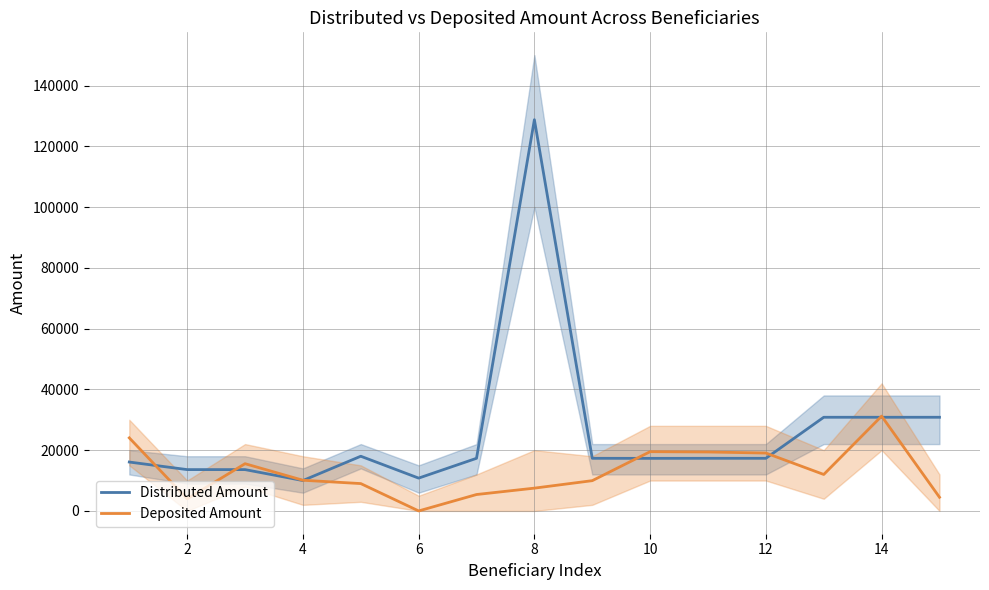

Count the number of data series in this chart.

2